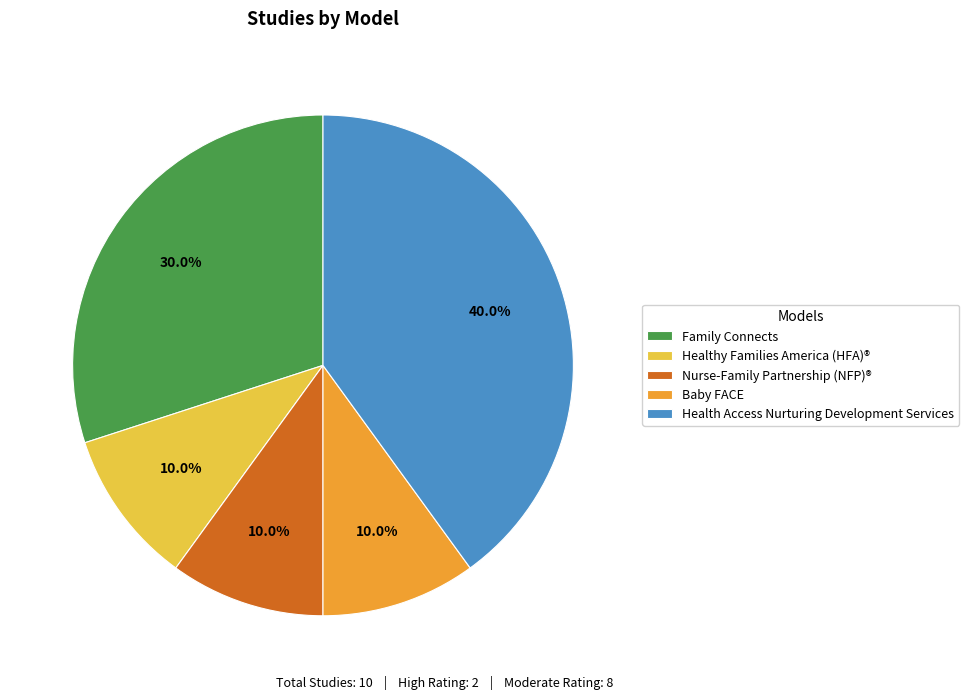

Is there a majority slice in this chart?

No